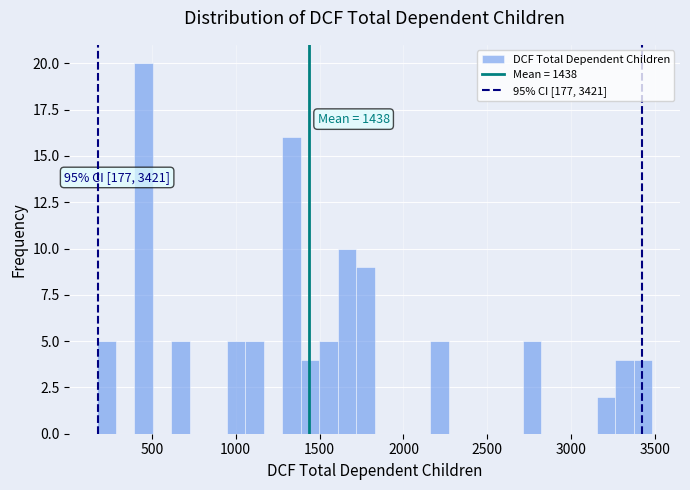

Around what value on the x-axis is the tallest bar? Give the approximate position of its centre, as read against the axis.

450